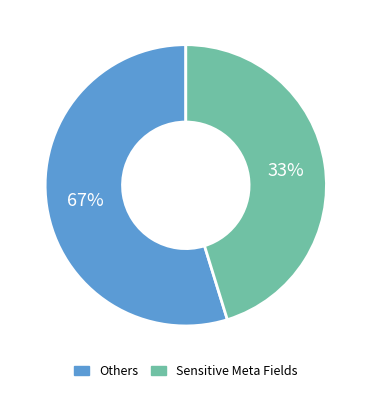

Is it true that 180374 is 55% of the pie?

True